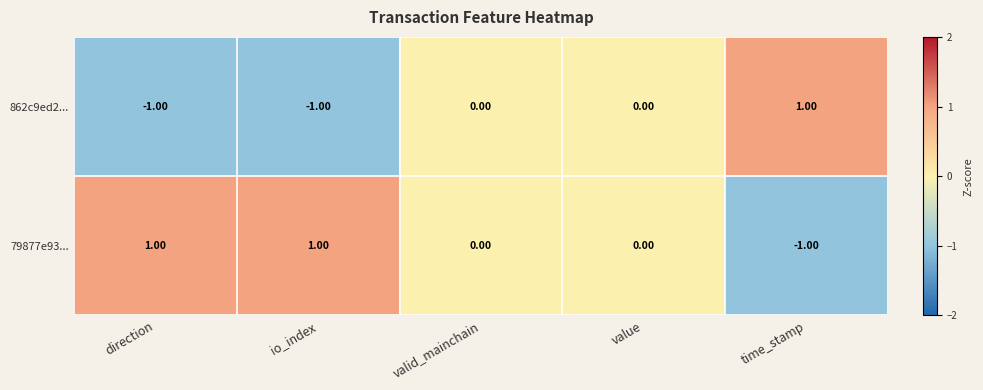

Which series has the largest total across all categories?

79877e93...